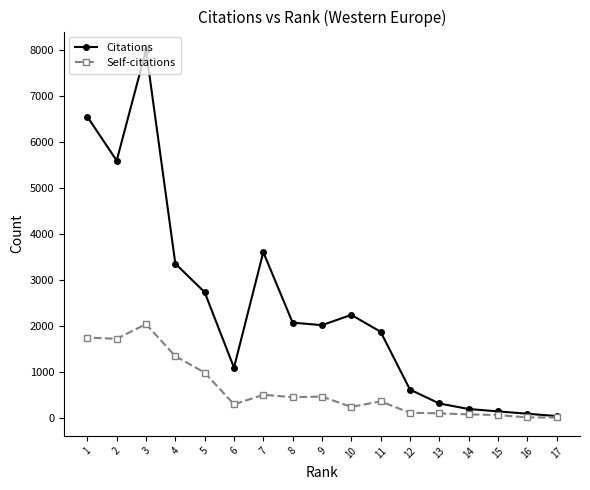

How many interior local peaks does the Self-citations series have?

4